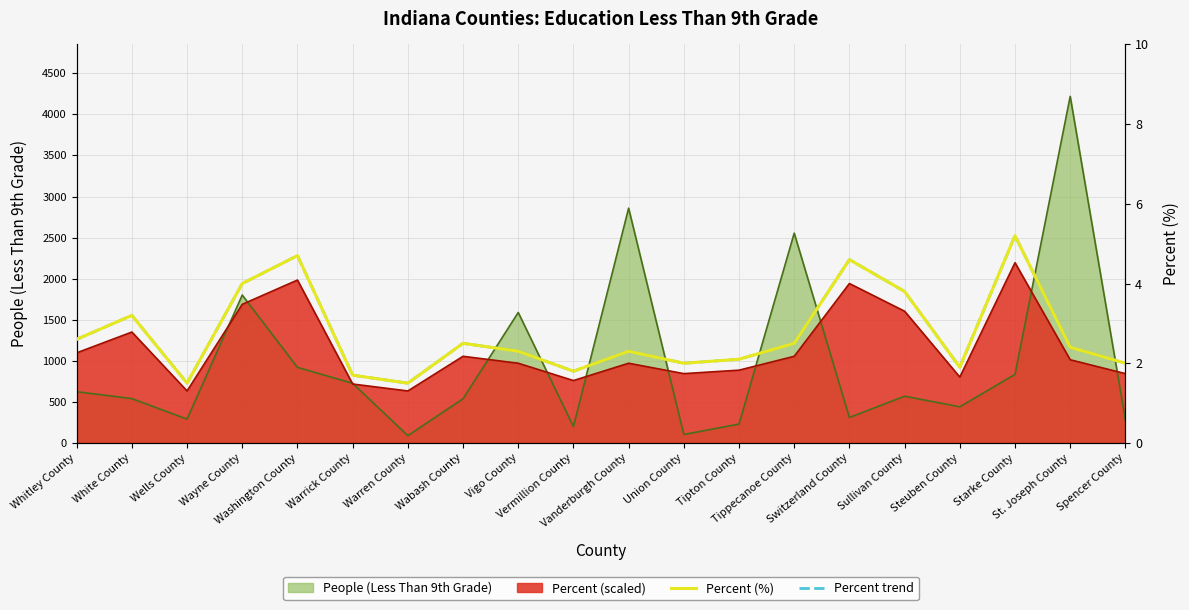

What is the lowest value of the Percent (%) series?

1.5